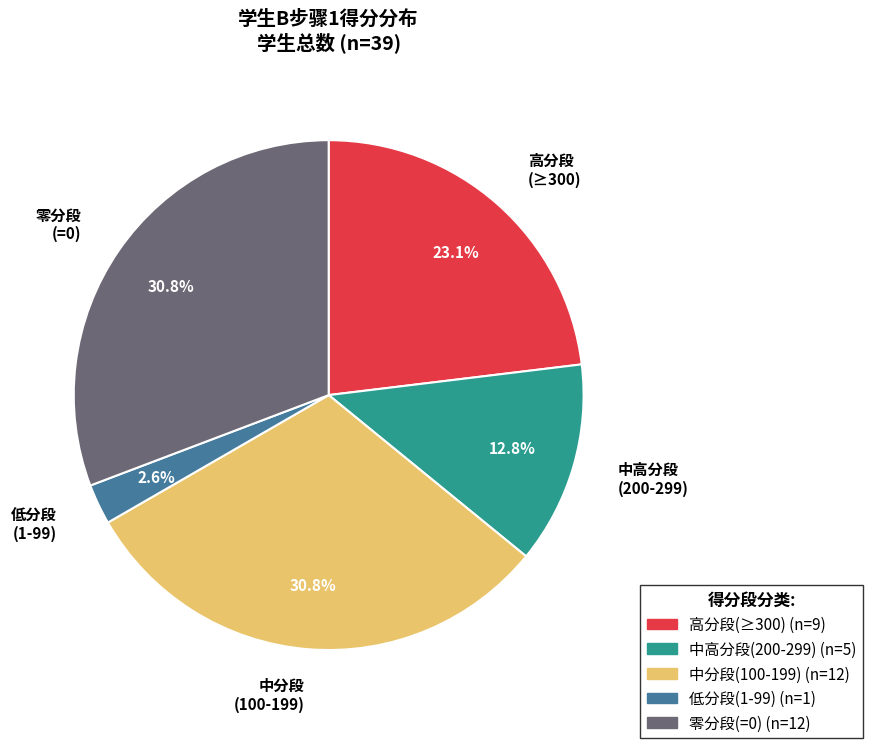

Which slice is the smallest?

低分段 (1-99)